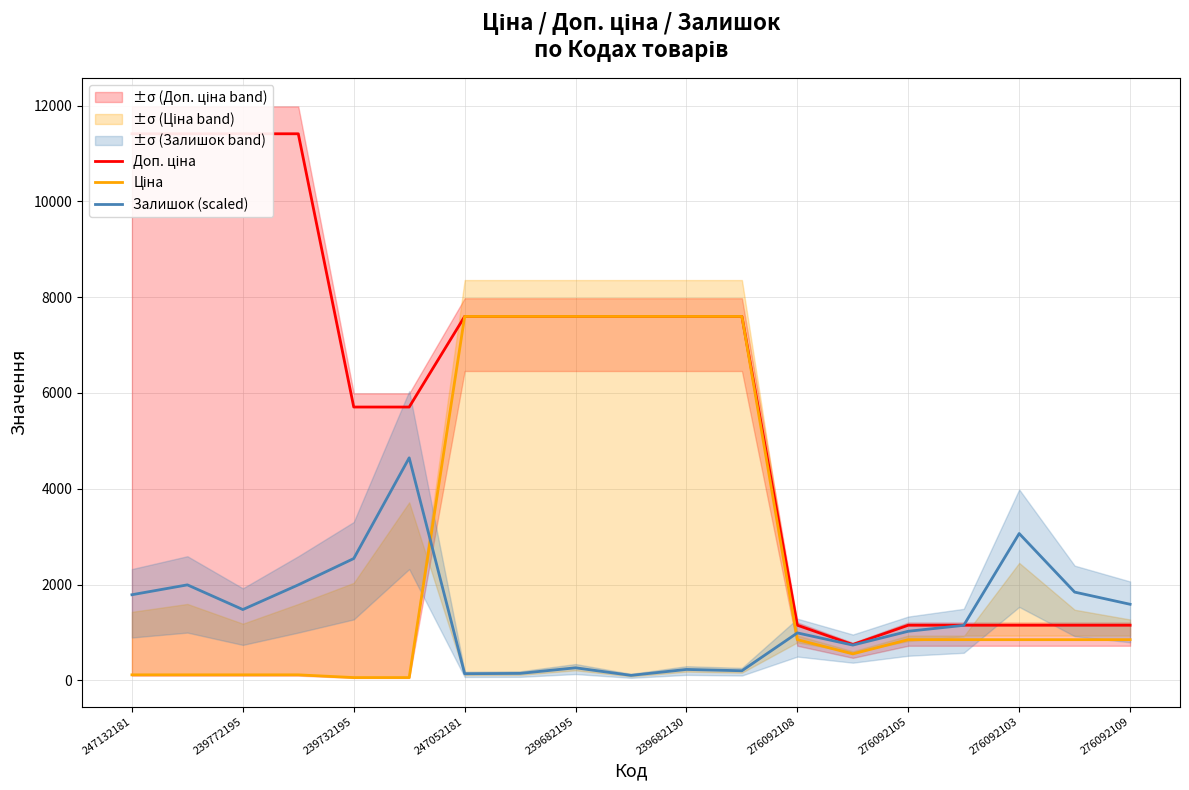

True or false: Залишок (scaled) has more than 1 interior local peaks.

True